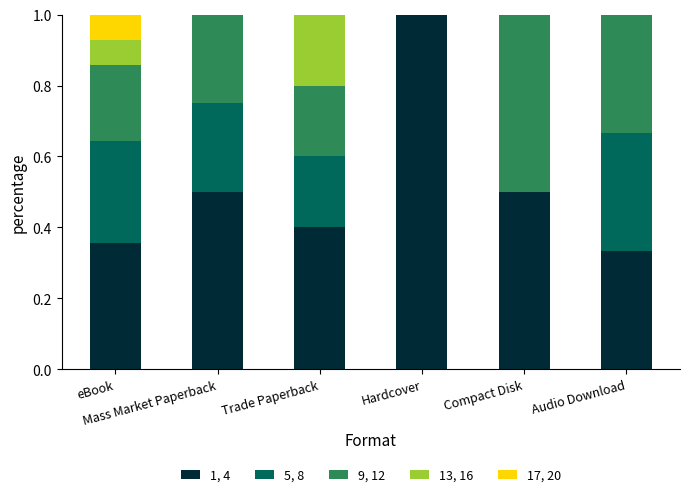

What is the maximum value for 1, 4?

1.0